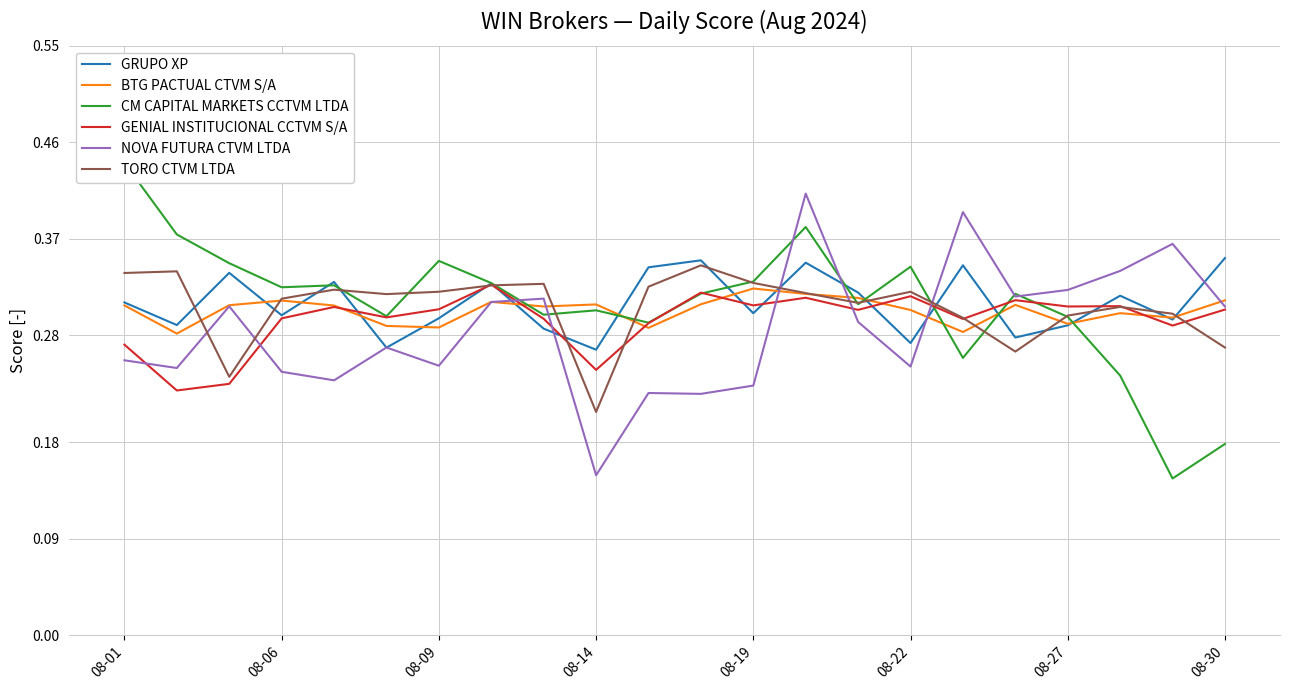

Is the value of GENIAL INSTITUCIONAL CCTVM S/A at 08-22 greater than the value of NOVA FUTURA CTVM LTDA at 08-14?

Yes